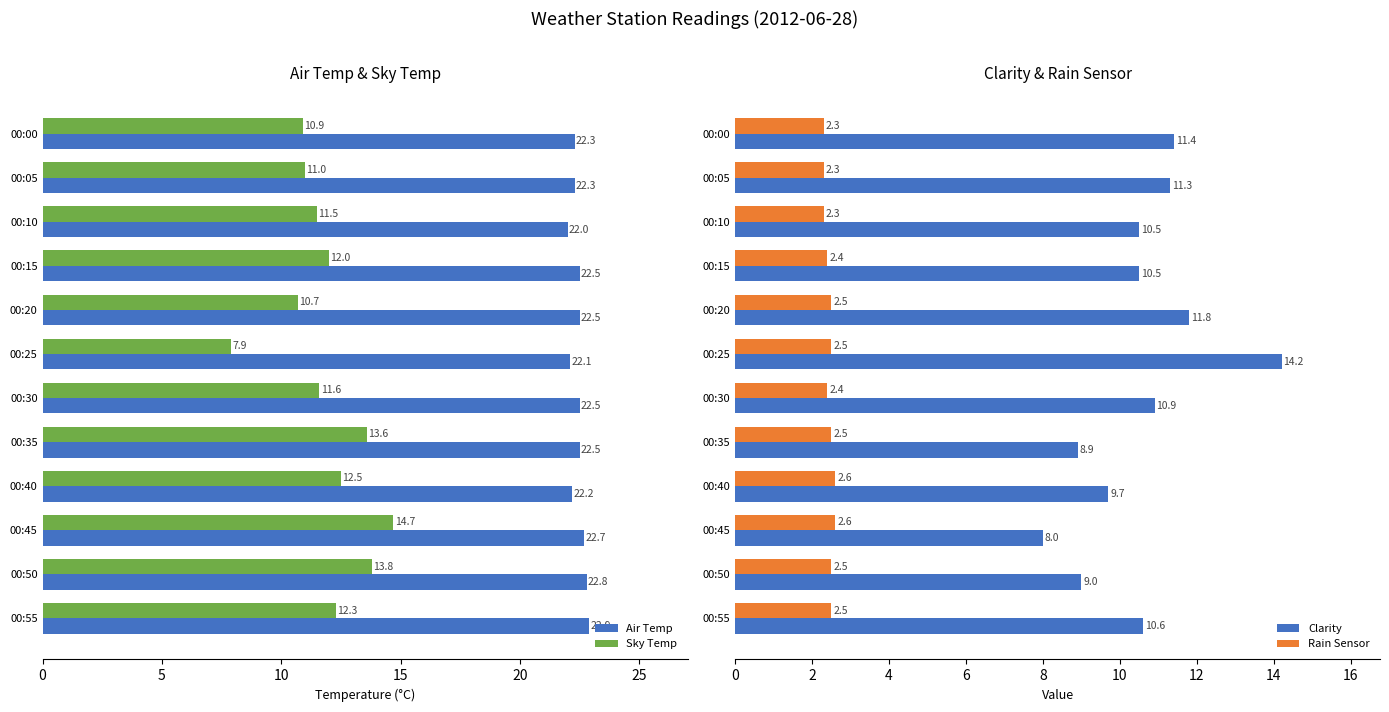

Reading left to right, what are all the values shown in this chart?

Air Temp: 22.3	22.3	22.0	22.5	22.5	22.1	22.5	22.5	22.2	22.7	22.8	22.9
Sky Temp: 10.9	11.0	11.5	12.0	10.7	7.9	11.6	13.6	12.5	14.7	13.8	12.3
Clarity: 11.4	11.3	10.5	10.5	11.8	14.2	10.9	8.9	9.7	8.0	9.0	10.6
Rain Sensor: 2.3	2.3	2.3	2.4	2.5	2.5	2.4	2.5	2.6	2.6	2.5	2.5